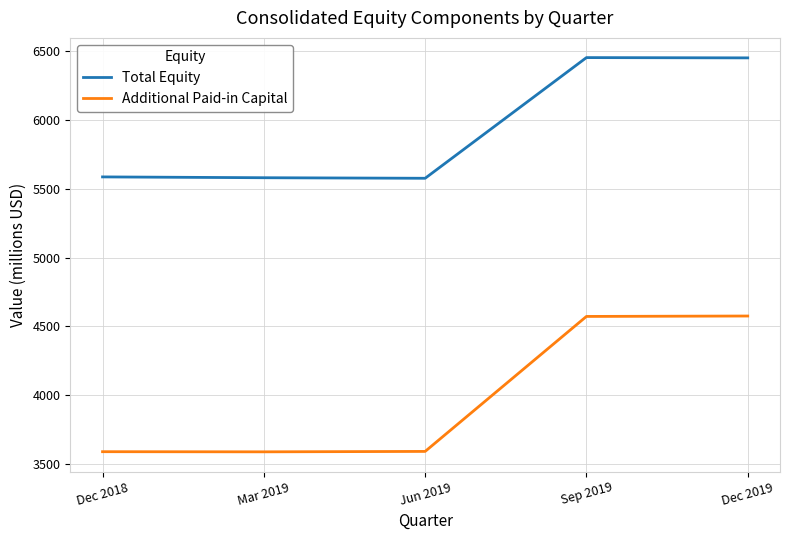

What position from the right is Dec 2018?

5